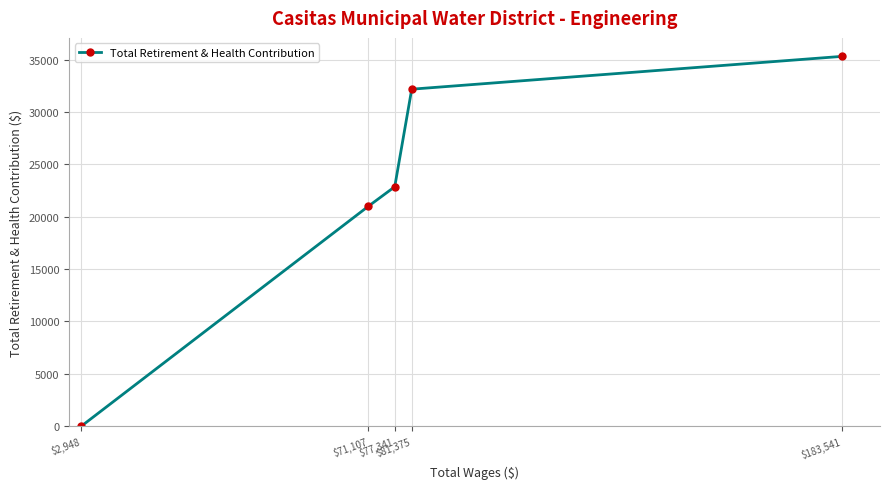

What position from the right is $81,375?

2